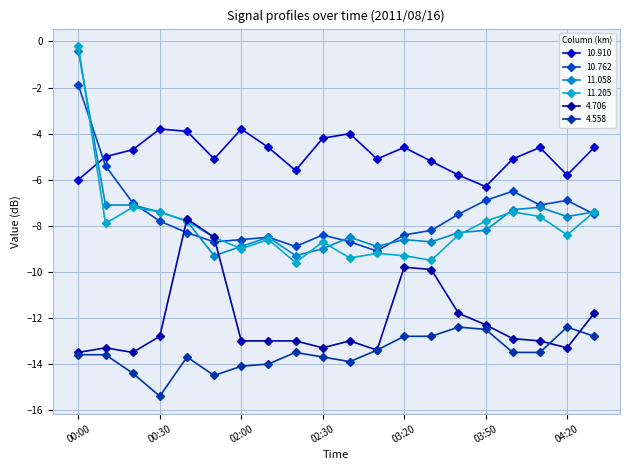

How many lines are shown in the chart?

6